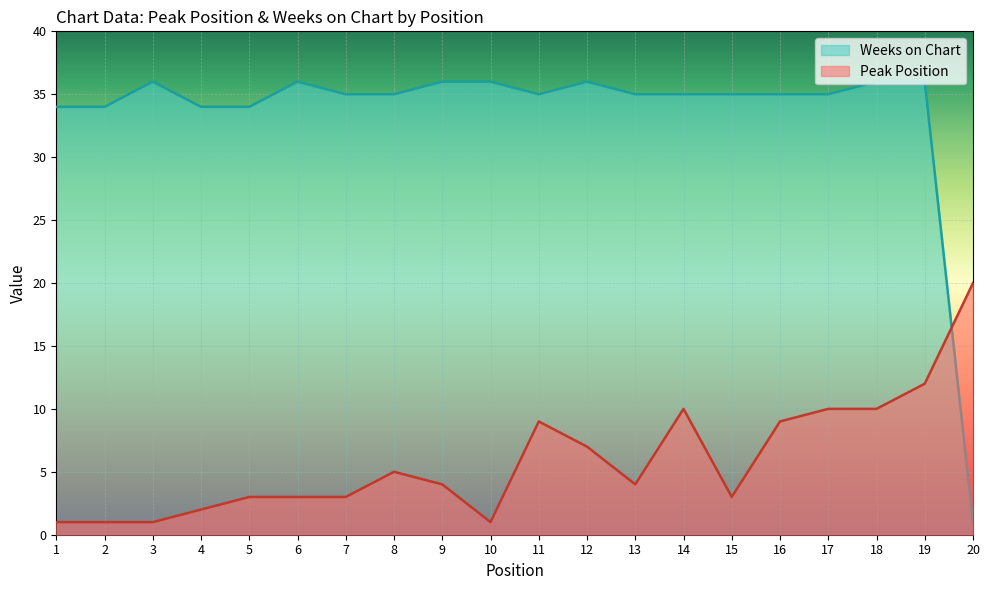

How many lines are shown in the chart?

2